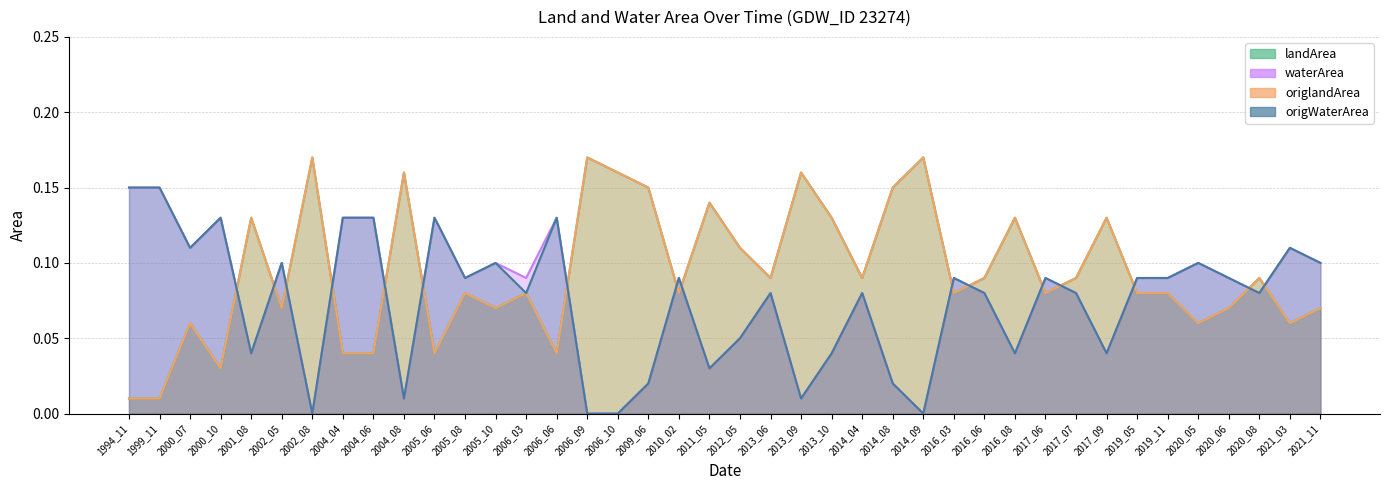

Count the number of data series in this chart.

4